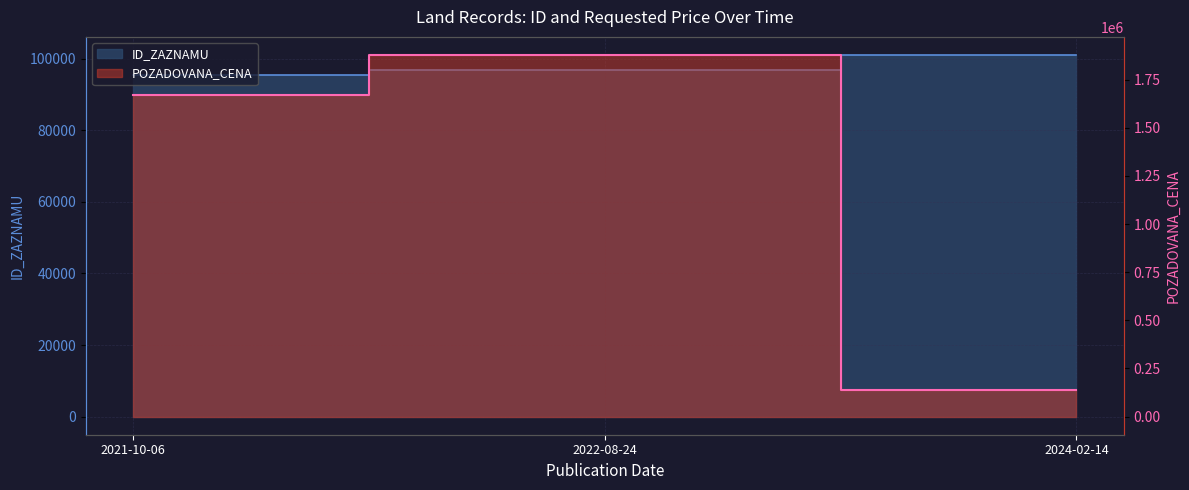

How many values in the POZADOVANA_CENA series are below 1669270?

1